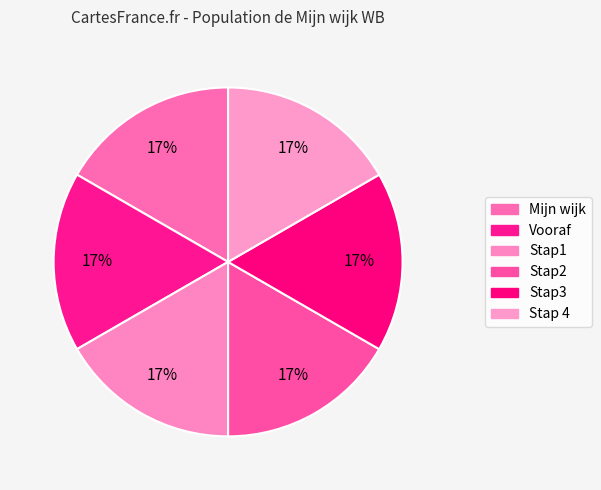

Is there any slice that represents more than half of the pie?

No